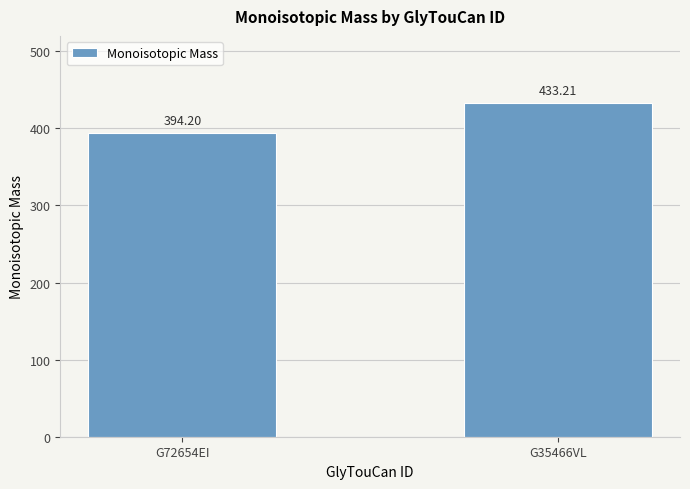

List the labels in order of value, smallest first.

G72654EI, G35466VL